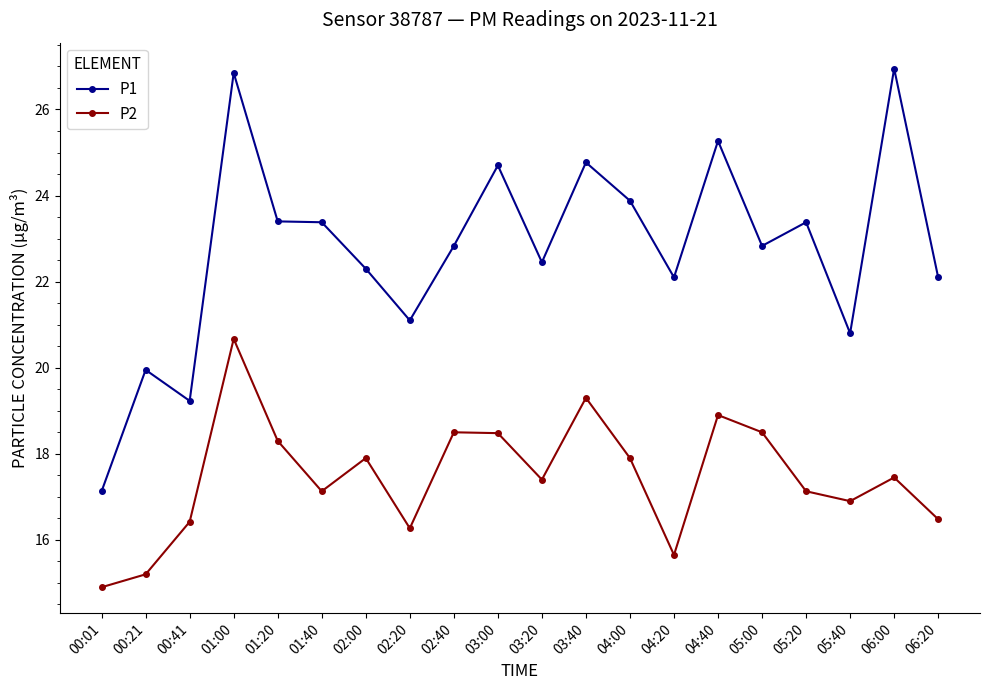

Where does the P1 series first go above 22?

01:00